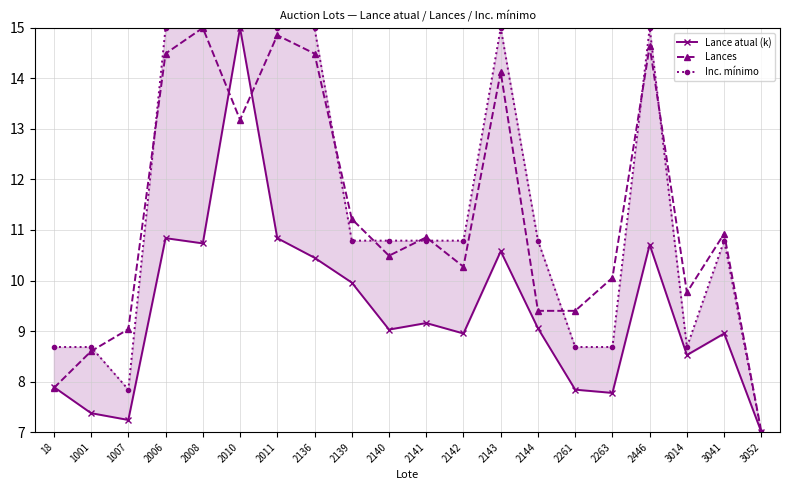

What is the spread (max minus min) of values at 2136?

4.5